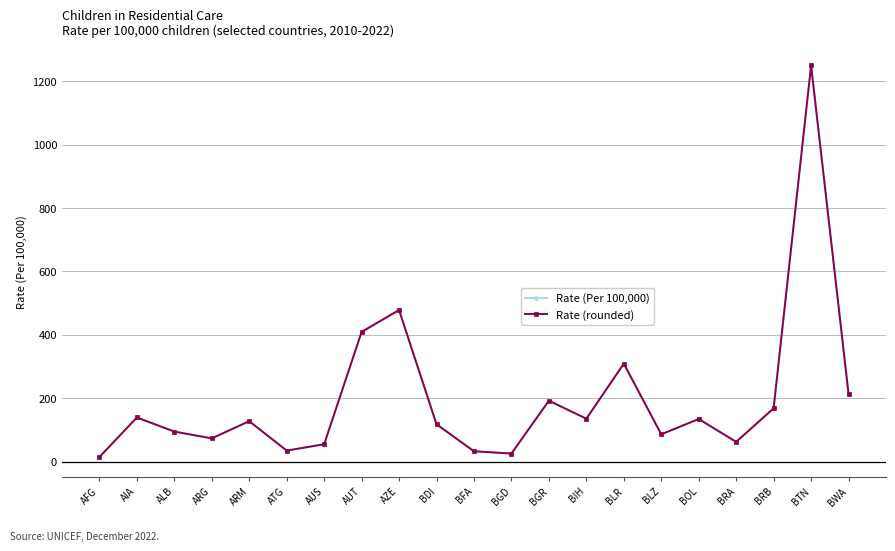

What is the maximum value shown in the chart?

1249.2